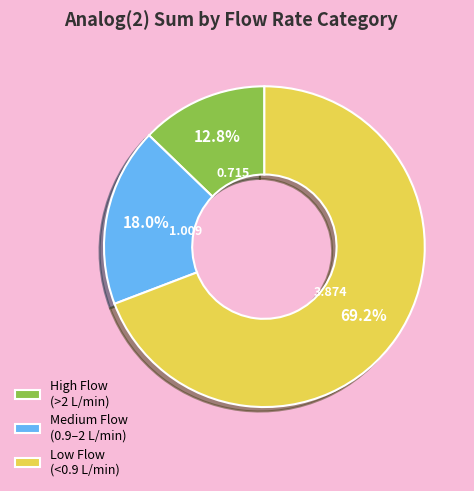

Is the sum of High Flow (>2 L/min) and Medium Flow (0.9–2 L/min) greater than half?

No